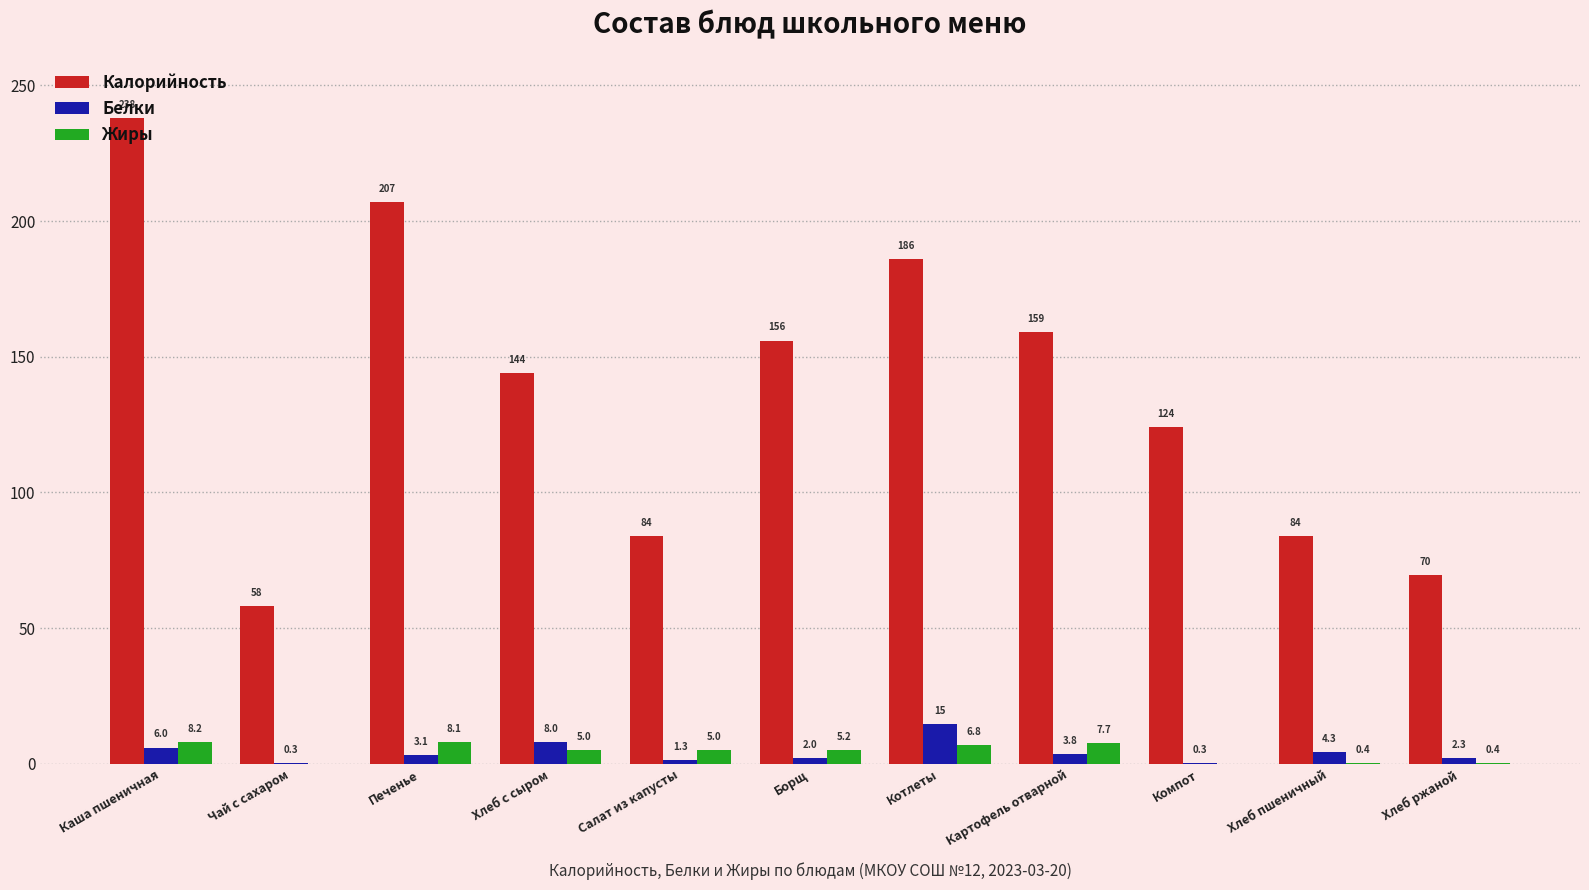

Where is Белки nearest to the value 7?

Каша пшеничная